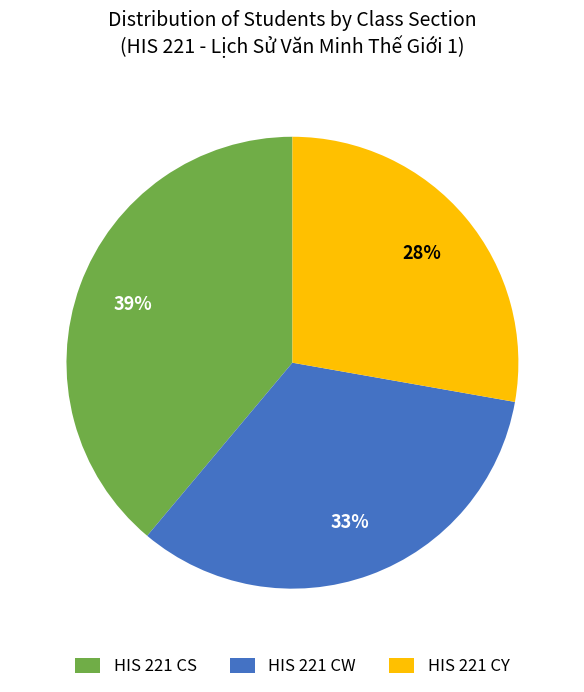

To the nearest percent, what is the combined percentage of HIS 221 CW and HIS 221 CS?

72%